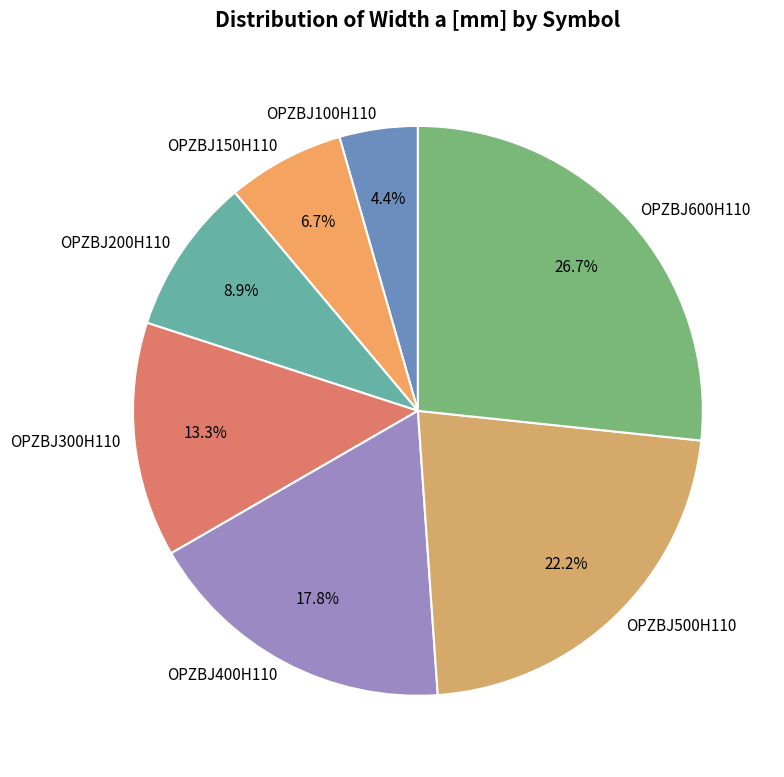

What portion of the pie excludes OPZBJ600H110?

73.3%